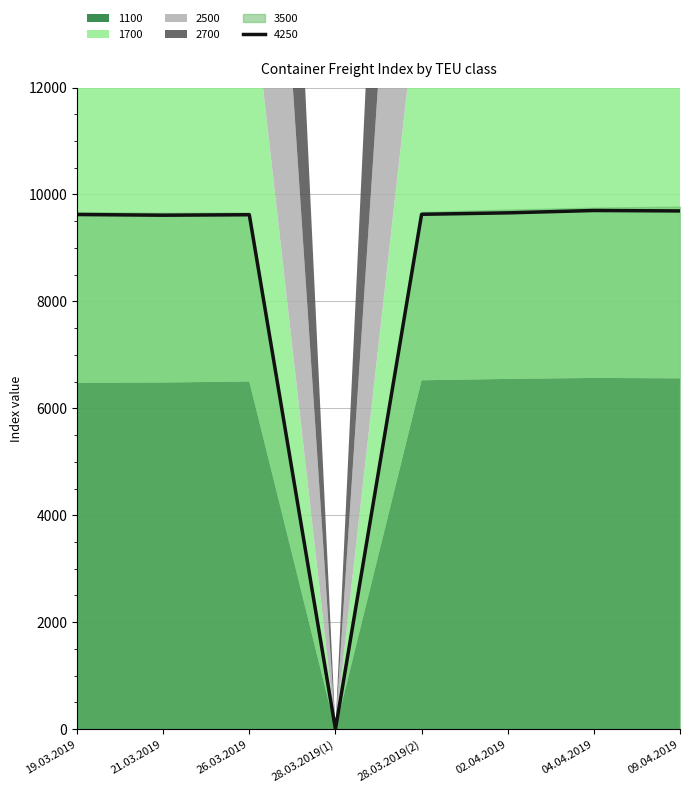

True or false: 2700 has more than 0 interior local peaks.

True